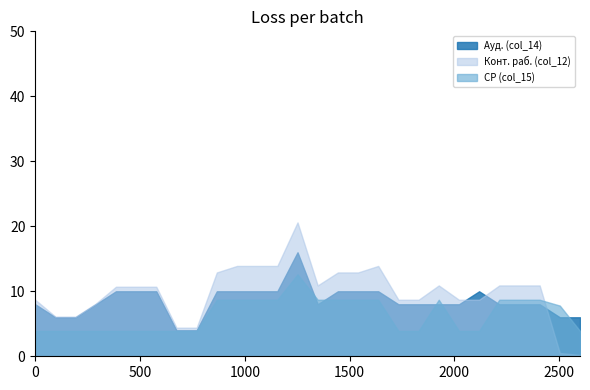

The СР (col_15) series shows 5.1 at Б1.О.07. True or false?

False